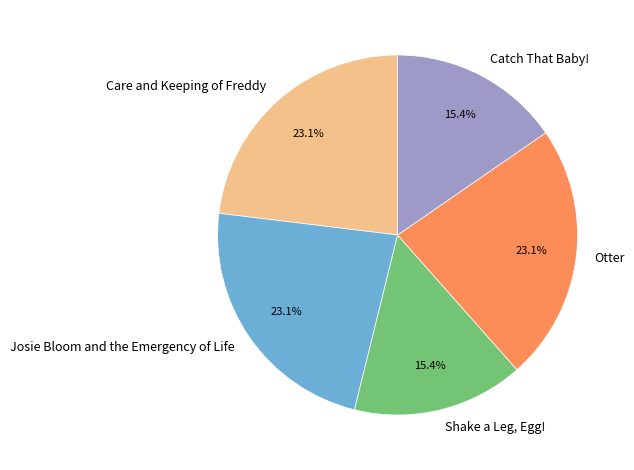

Which has a higher value, Shake a Leg, Egg! or Otter?

Otter